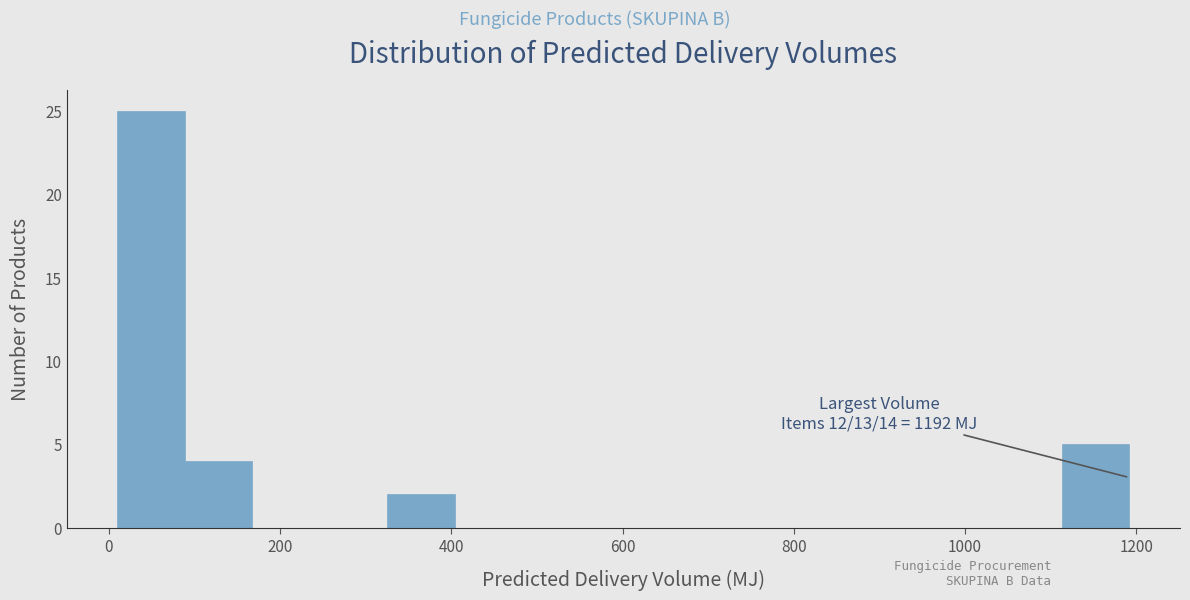

Read against the x-axis, roughly where is the centre of the tallest bar?

40